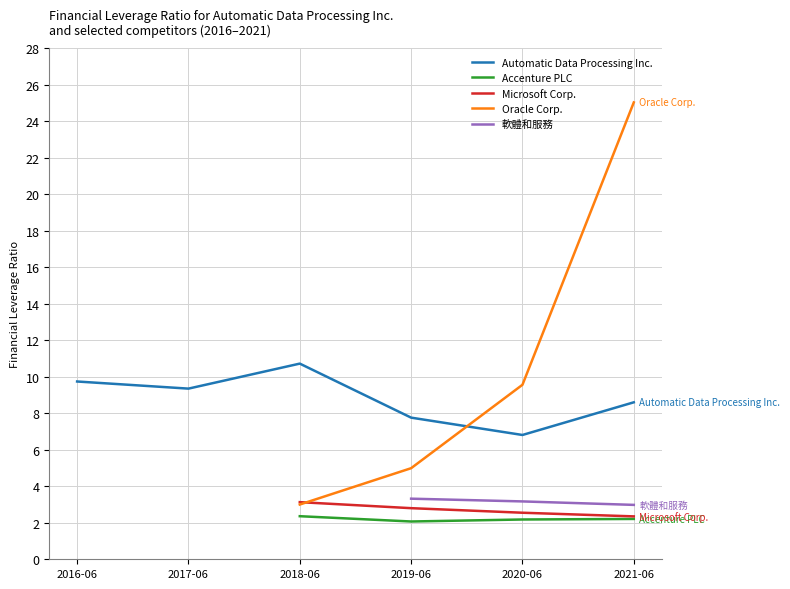

Where does the Automatic Data Processing Inc. series first go above 9?

2016-06